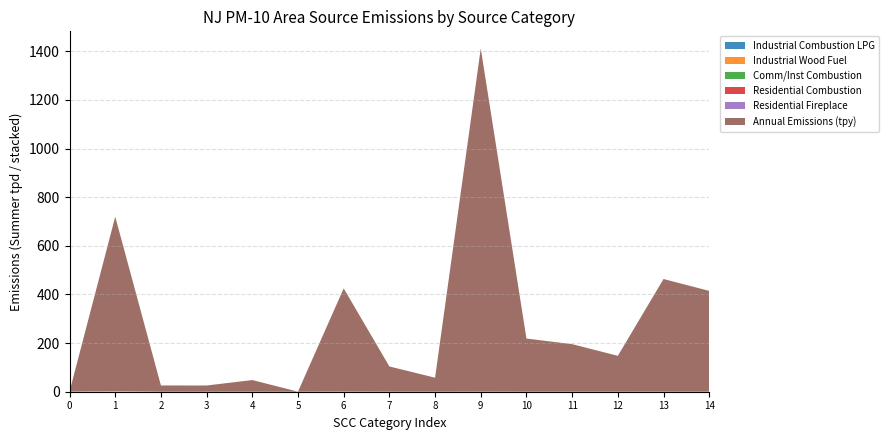

Reading left to right, transcribe all the data shown in this chart.

Industrial Combustion LPG: 2102007000=0.4	2102008000=0.0	2103004001=0.0	2103004002=0.0	2103006000=0.0	2103007000=0.0	2103008000=0.0	2104004000=0.0	2104006000=0.0	2104008100=0.0	2104008210=0.0	2104008220=0.0	2104008230=0.0	2104008310=0.0	2104008320=0.0
Industrial Wood Fuel: 2102007000=0.0	2102008000=2.0	2103004001=0.0	2103004002=0.0	2103006000=0.0	2103007000=0.0	2103008000=0.0	2104004000=0.0	2104006000=0.0	2104008100=0.0	2104008210=0.0	2104008220=0.0	2104008230=0.0	2104008310=0.0	2104008320=0.0
Comm/Inst Combustion: 2102007000=0.0	2102008000=0.0	2103004001=0.0	2103004002=0.0	2103006000=0.1	2103007000=0.0	2103008000=0.7	2104004000=0.0	2104006000=0.0	2104008100=0.0	2104008210=0.0	2104008220=0.0	2104008230=0.0	2104008310=0.0	2104008320=0.0
Residential Combustion: 2102007000=0.0	2102008000=0.0	2103004001=0.0	2103004002=0.0	2103006000=0.0	2103007000=0.0	2103008000=0.0	2104004000=0.1	2104006000=0.0	2104008100=0.0	2104008210=0.0	2104008220=0.0	2104008230=0.0	2104008310=0.0	2104008320=0.0
Residential Fireplace: 2102007000=0.0	2102008000=0.0	2103004001=0.0	2103004002=0.0	2103006000=0.0	2103007000=0.0	2103008000=0.0	2104004000=0.0	2104006000=0.0	2104008100=0.2	2104008210=0.0	2104008220=0.0	2104008230=0.0	2104008310=0.1	2104008320=0.1
Annual Emissions (tpy): 2102007000=0.4	2102008000=717.9	2103004001=25.7	2103004002=25.6	2103006000=47.9	2103007000=0.3	2103008000=424.3	2104004000=103.8	2104006000=57.6	2104008100=1411.4	2104008210=218.7	2104008220=195.6	2104008230=147.6	2104008310=463.5	2104008320=414.6